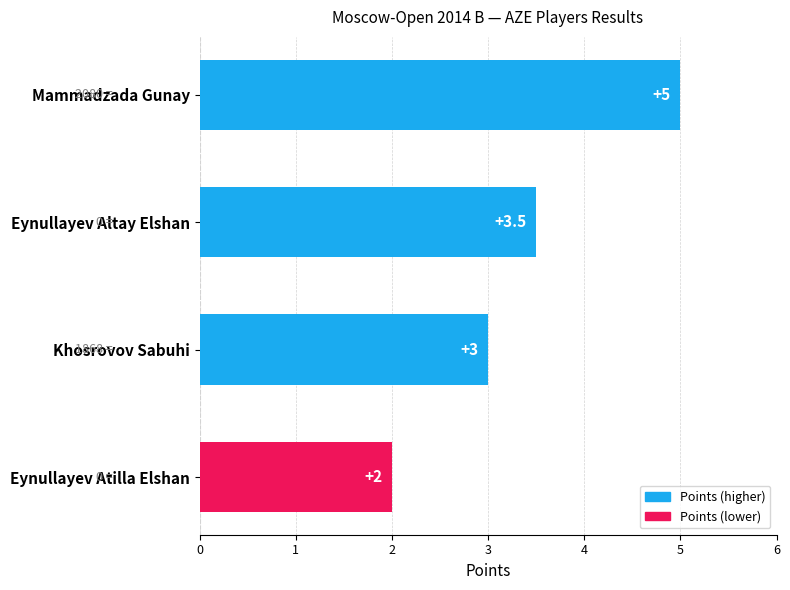

Reading bottom to top, list all the values displayed in this chart.

2.0	3.0	3.5	5.0